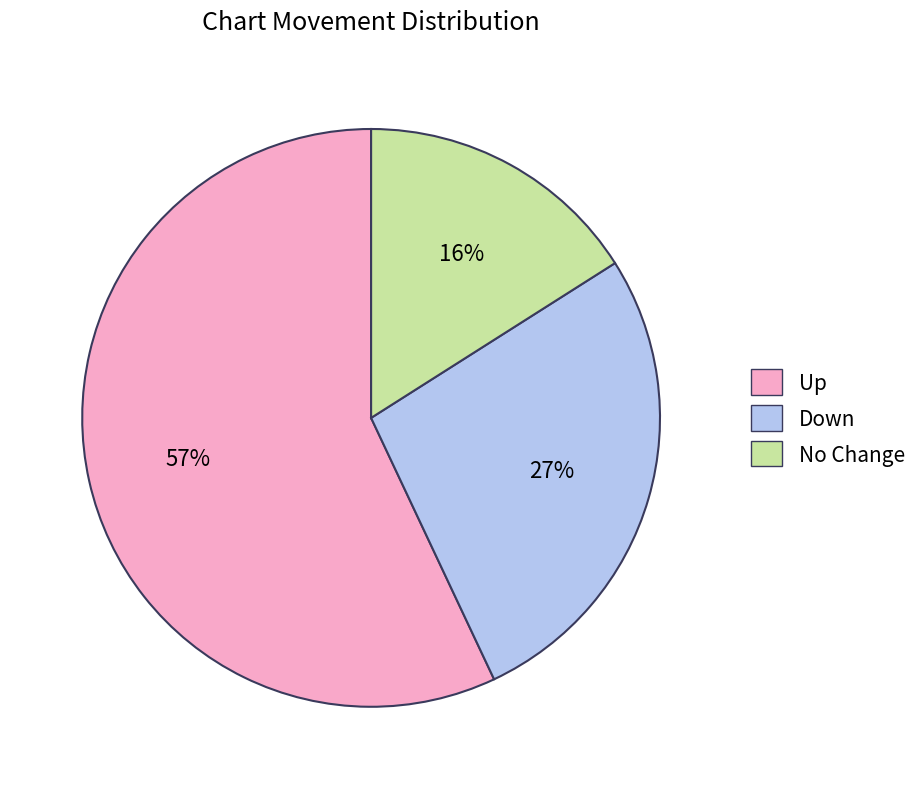

Which has a higher value, Down or No Change?

Down